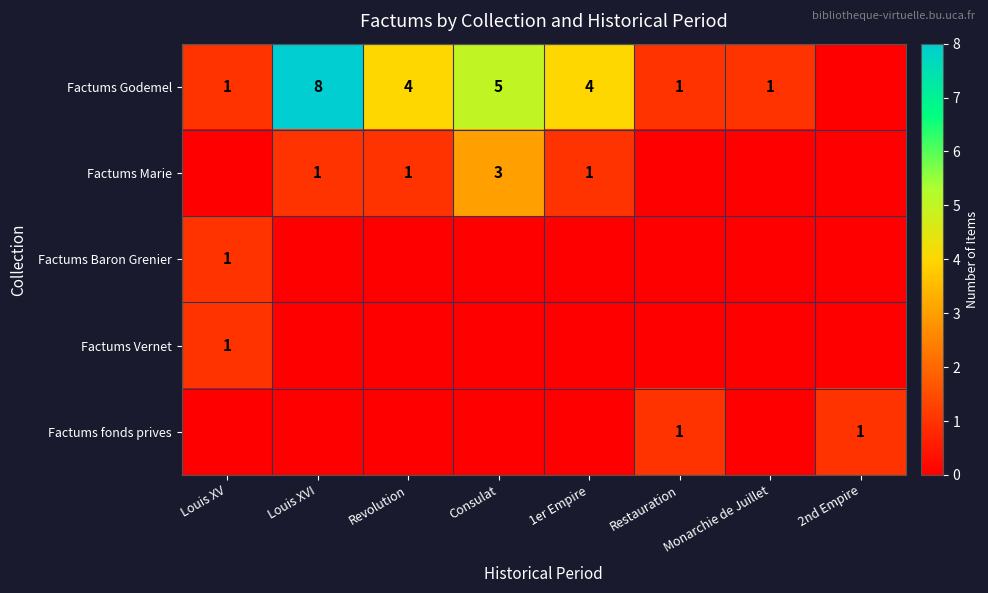

True or false: Factums Marie has a value of 1 at Revolution.

True